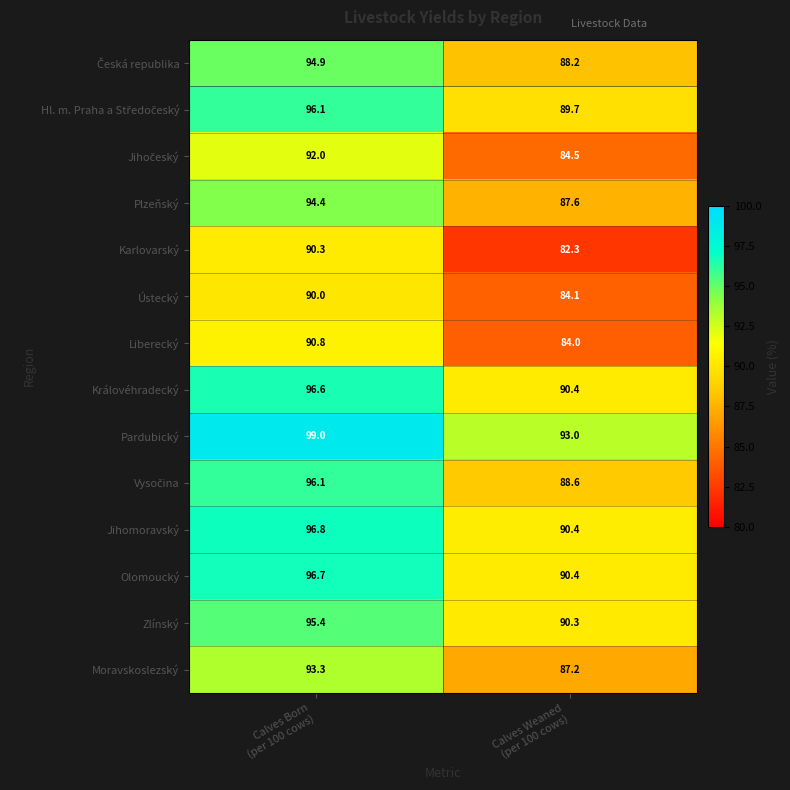

What is the difference between the maximum and minimum values in the Plzeňský series?

6.8